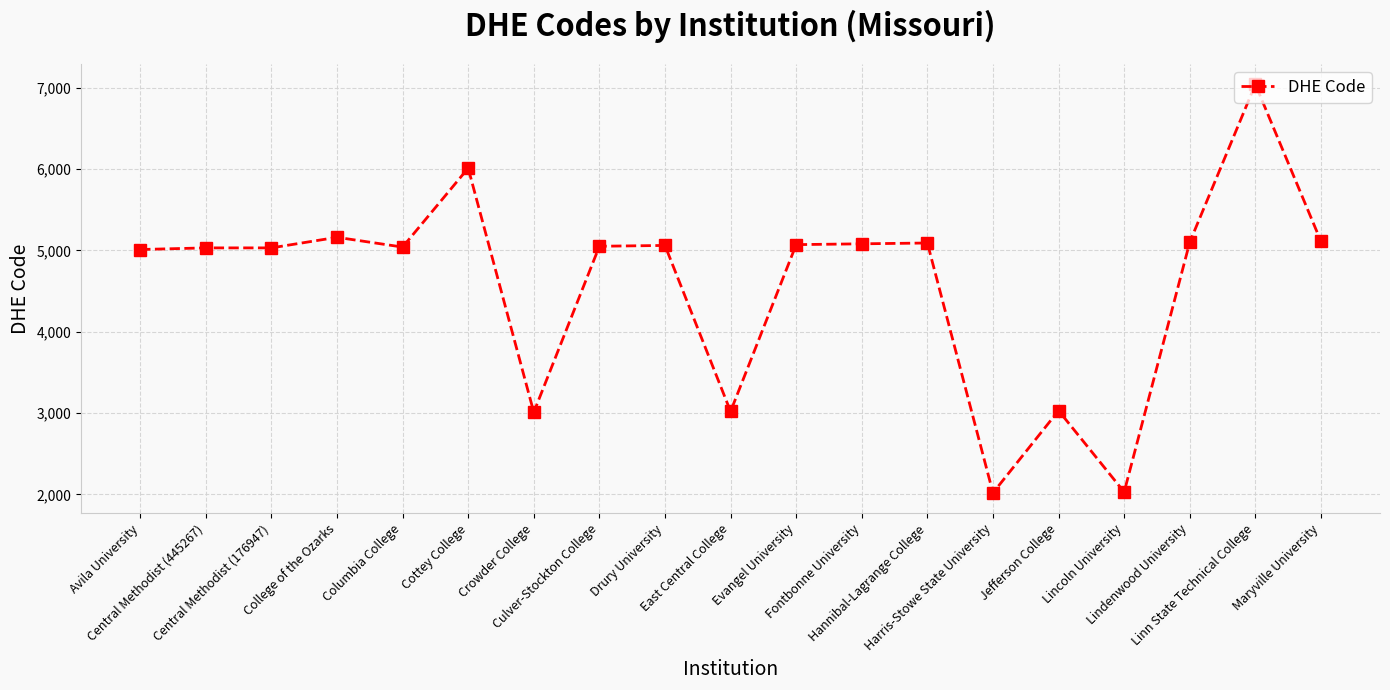

Which has a higher value, Harris-Stowe State University or College of the Ozarks?

College of the Ozarks